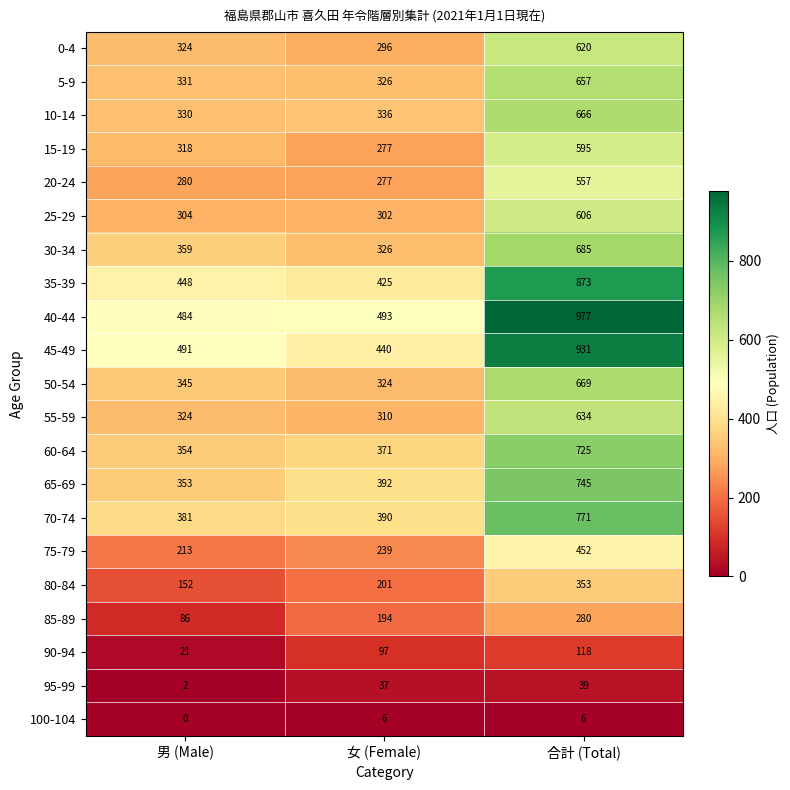

True or false: 95-99 has a value of 23 at 合計 (Total).

False